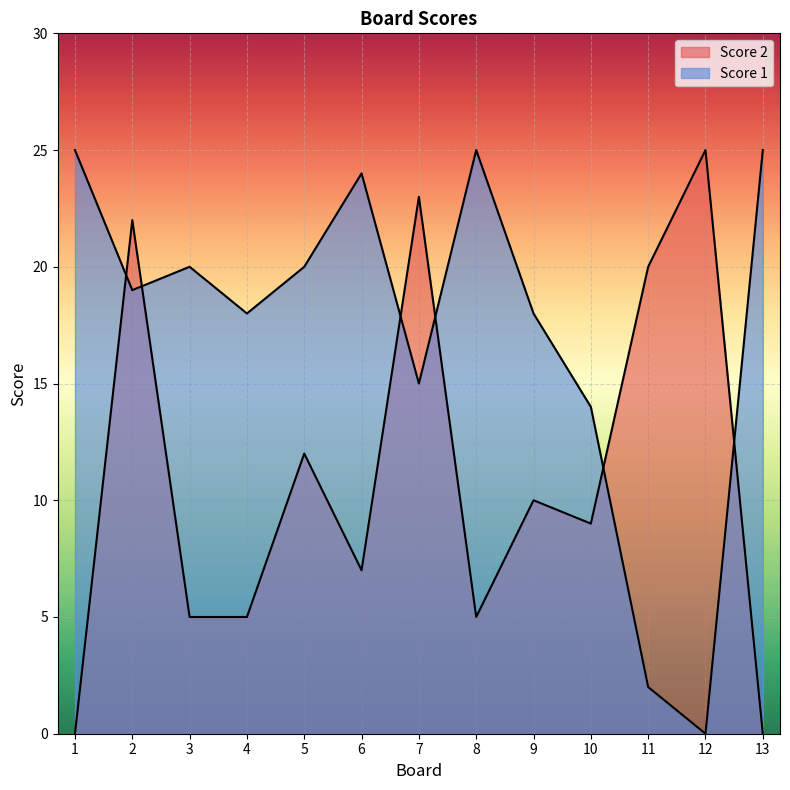

What value does the Score 2 series have at 10?

9